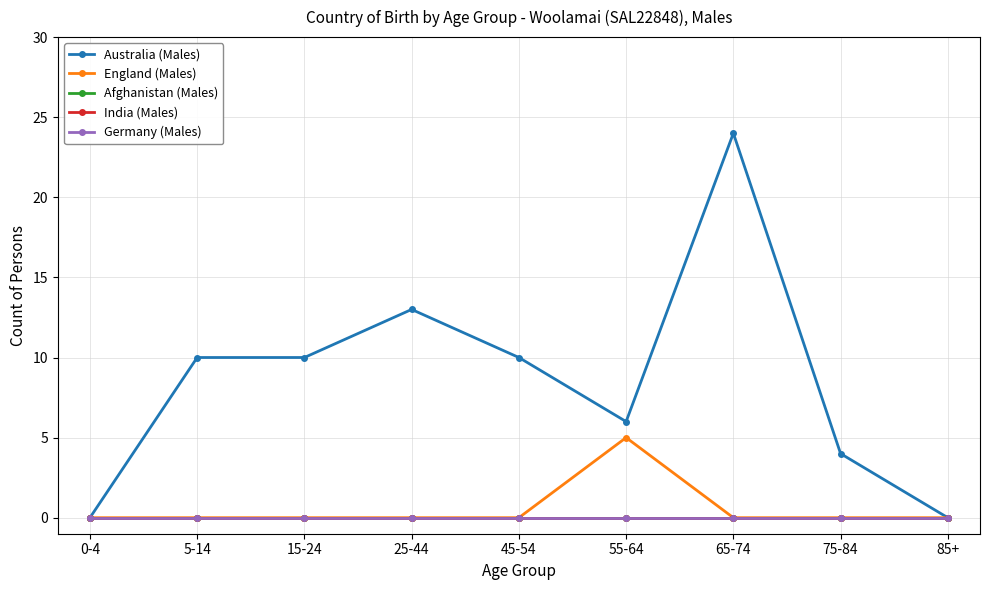

Does the chart display data point markers on the line(s)?

Yes